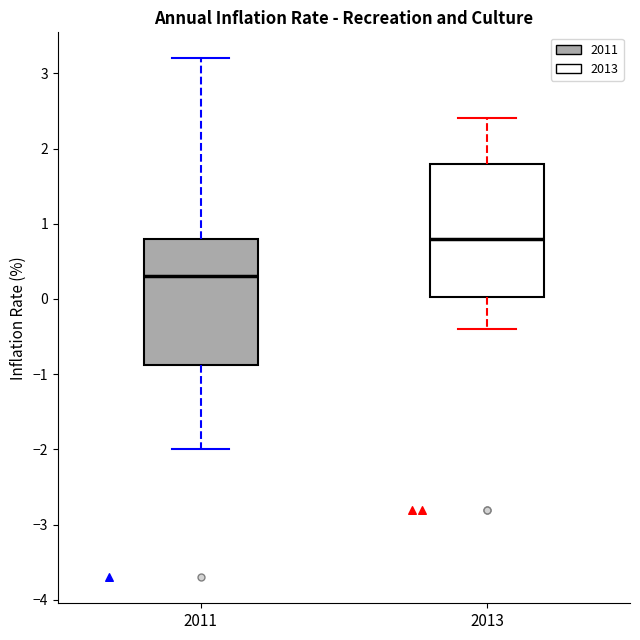

Which box is the tallest, from its lower edge to its upper edge?

2013